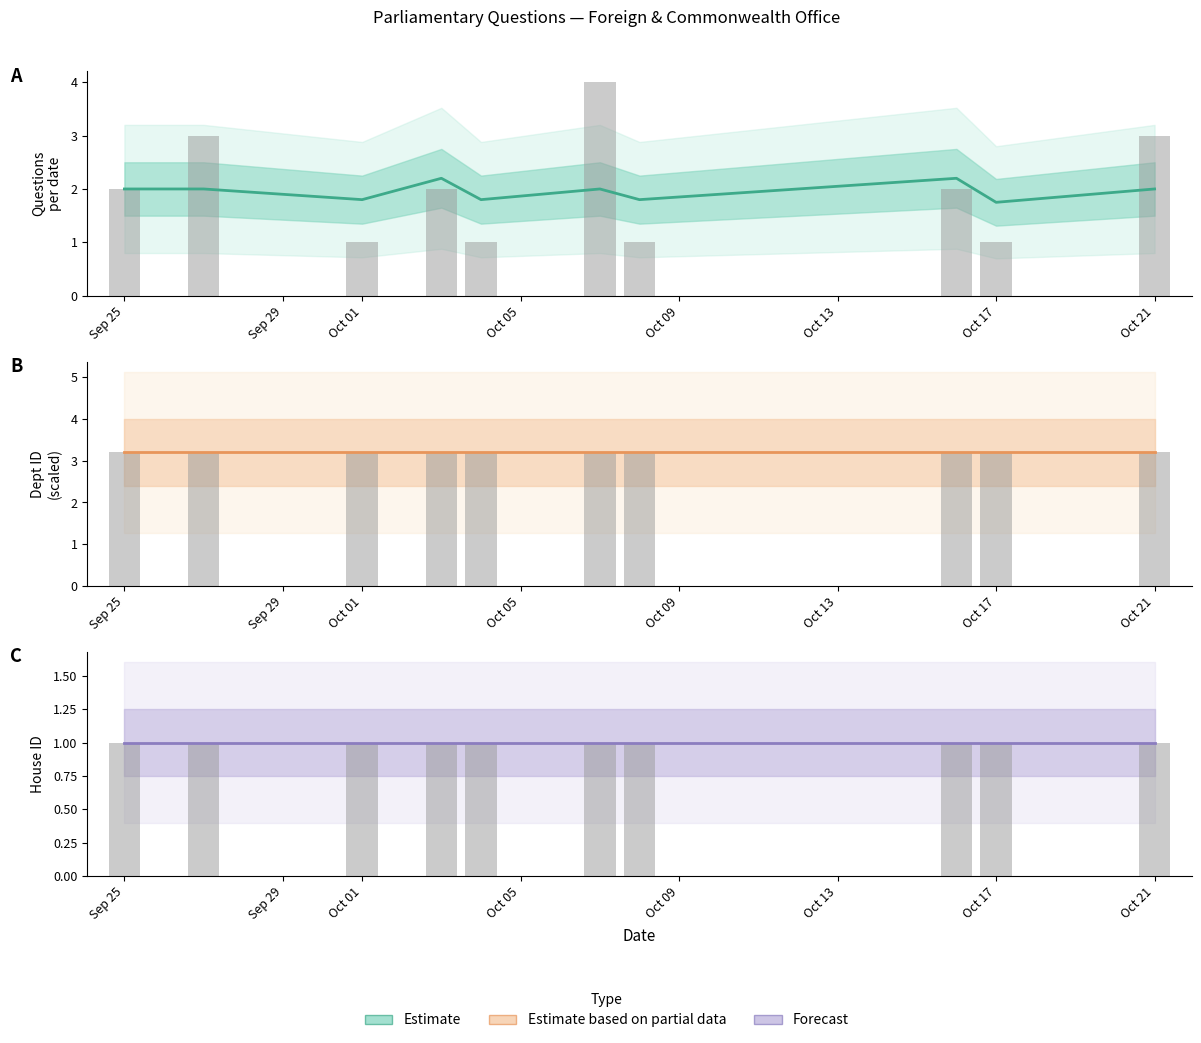

At which label does Estimate based on partial data reach its minimum?

Sep 29